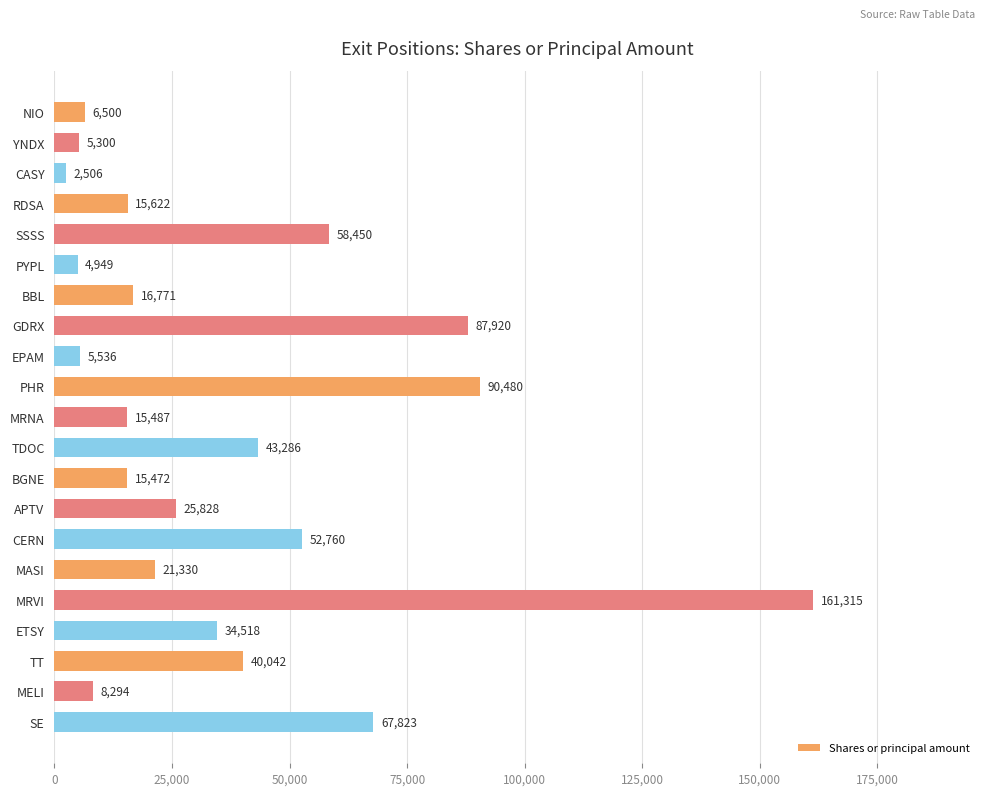

What is the greatest value displayed?

161315